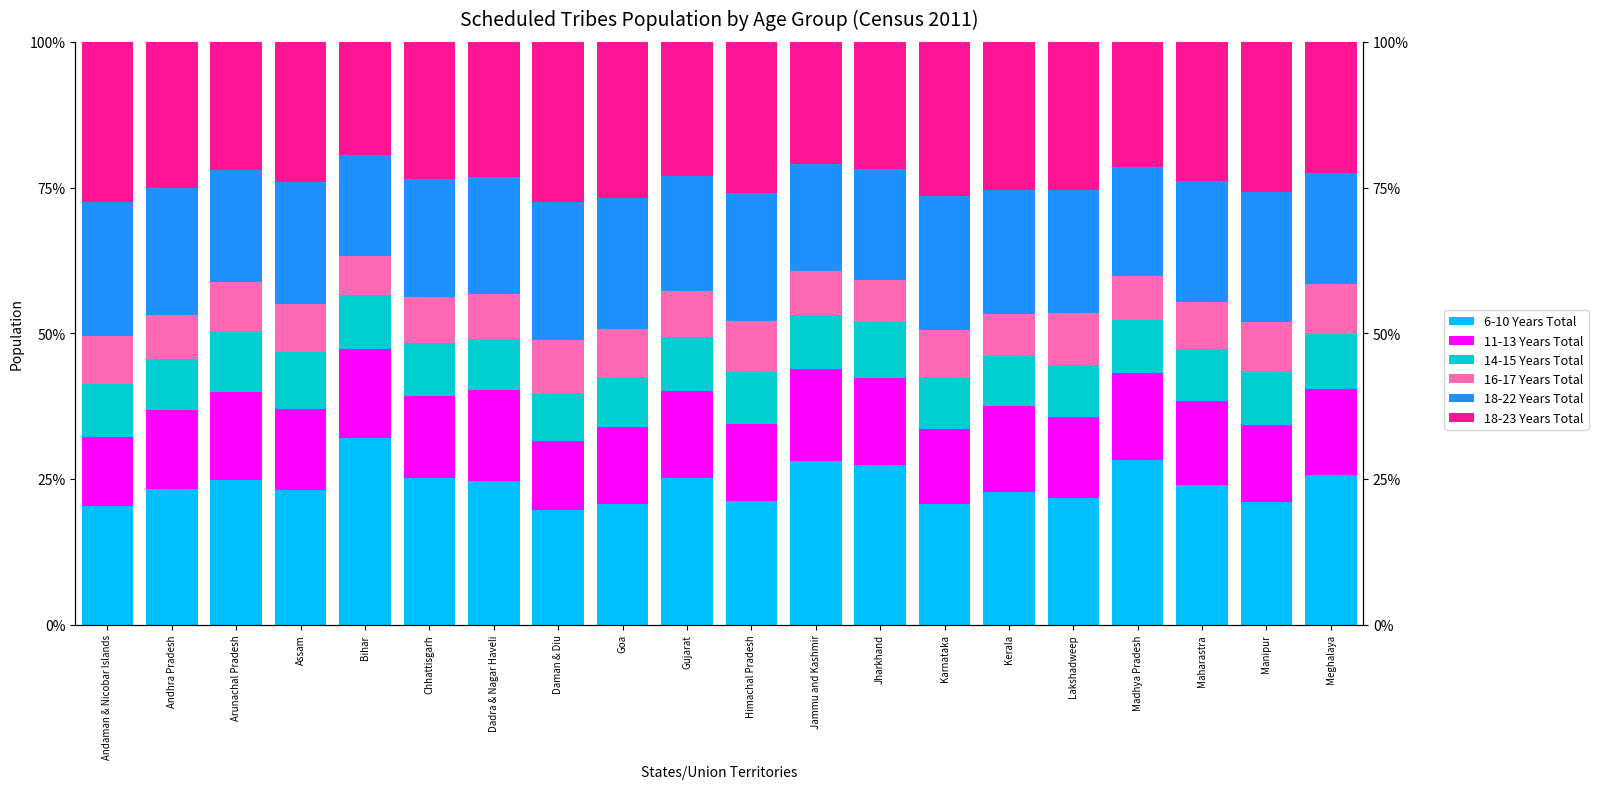

Which series changed the most between Chhattisgarh and Daman & Diu?

6-10 Years Total